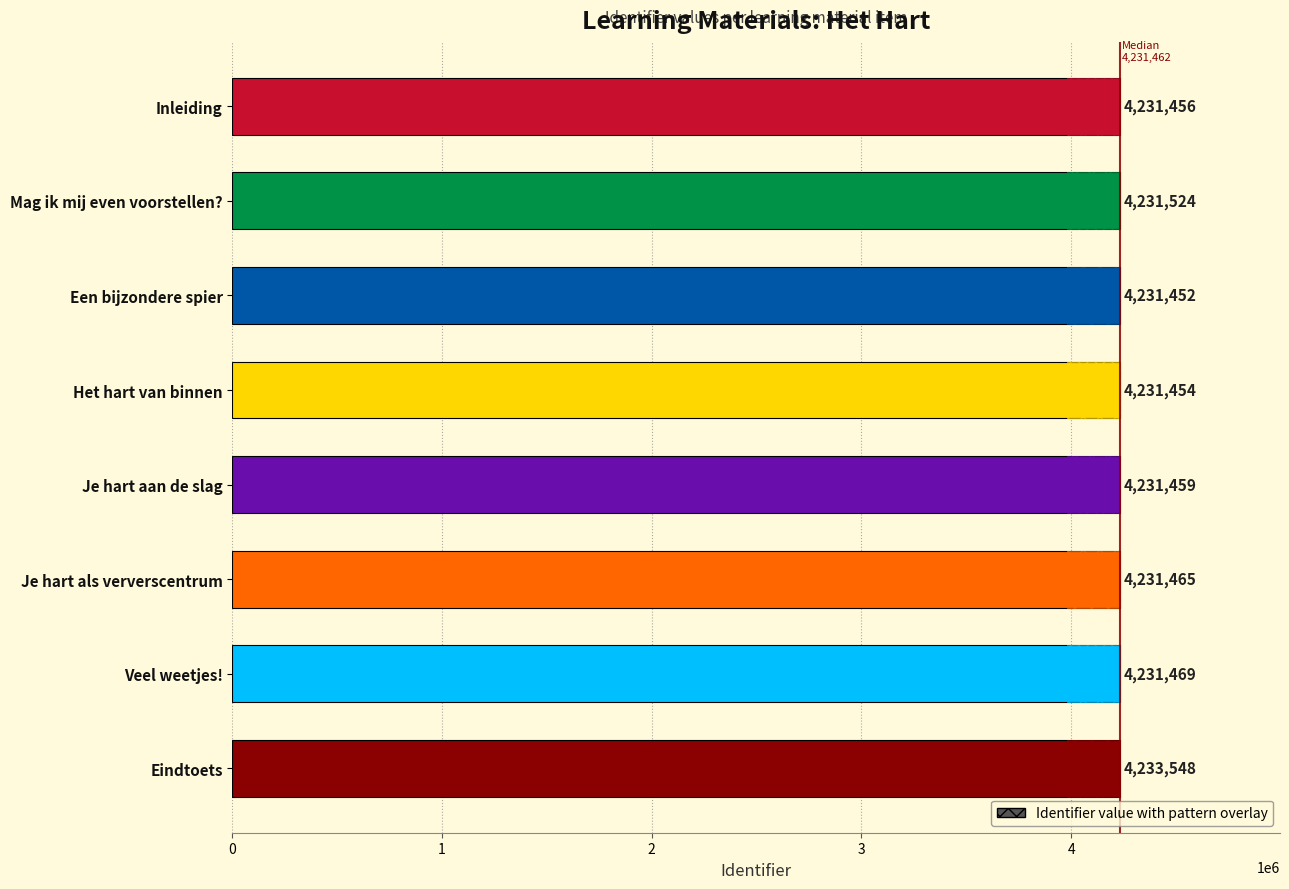

Approximately how many times larger is the value at Mag ik mij even voorstellen? compared to Inleiding?

1.0